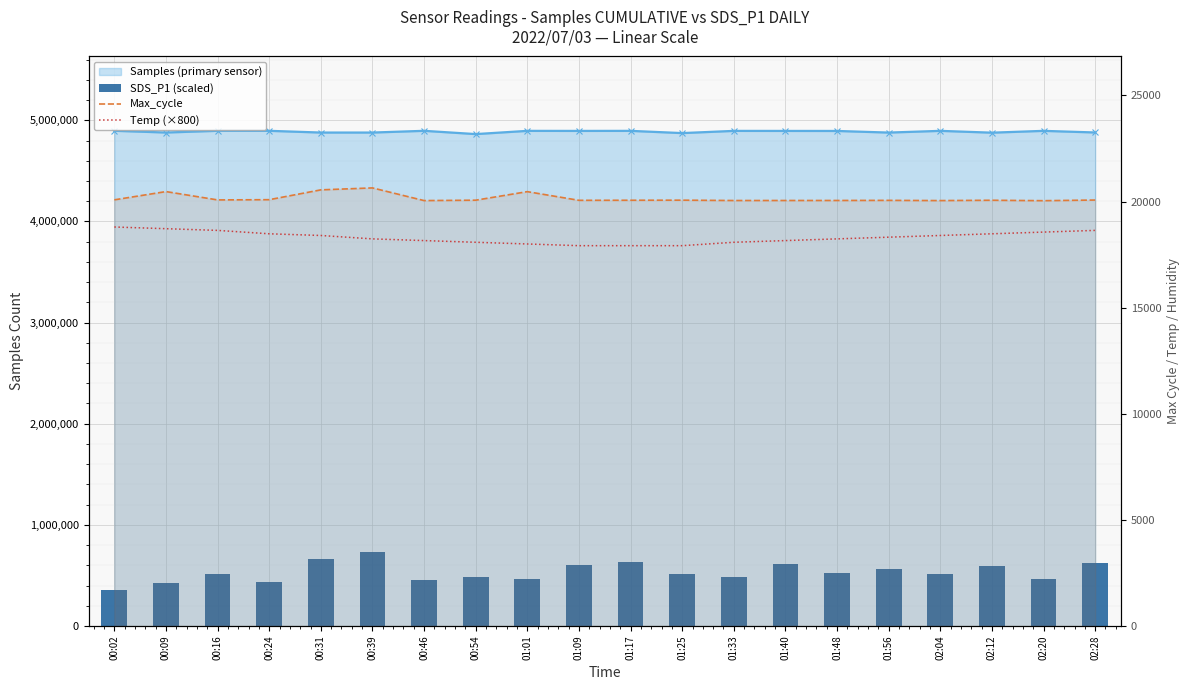

Where is Temp (×800) nearest to the value 18360?

00:31